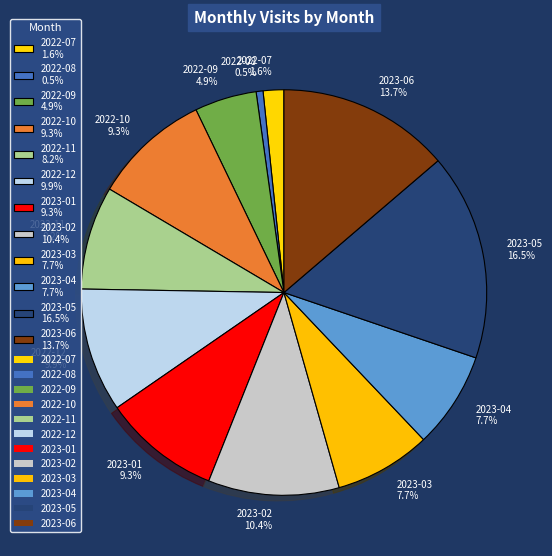

Which has a higher value, 2023-01 or 2023-06?

2023-06